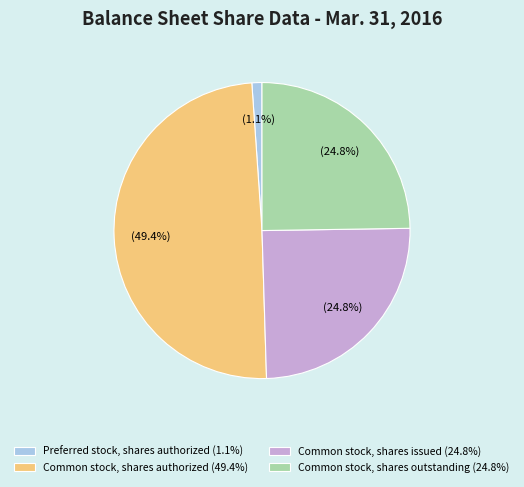

Which slice is the largest?

Common stock, shares authorized (49.4%)